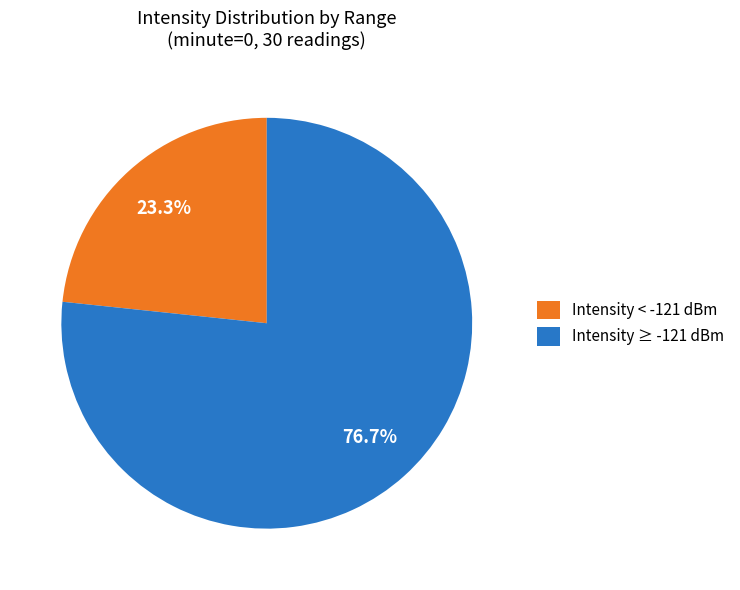

Does any single category account for the majority?

Yes